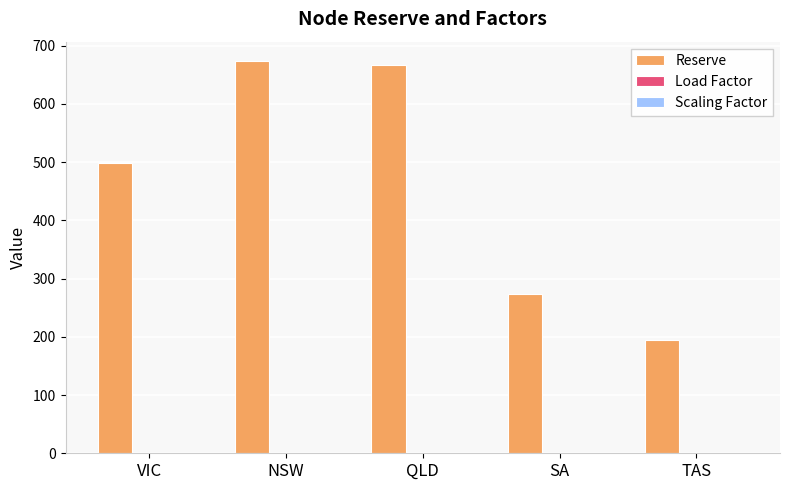

Are the bars grouped side by side (vs. stacked)?

Yes